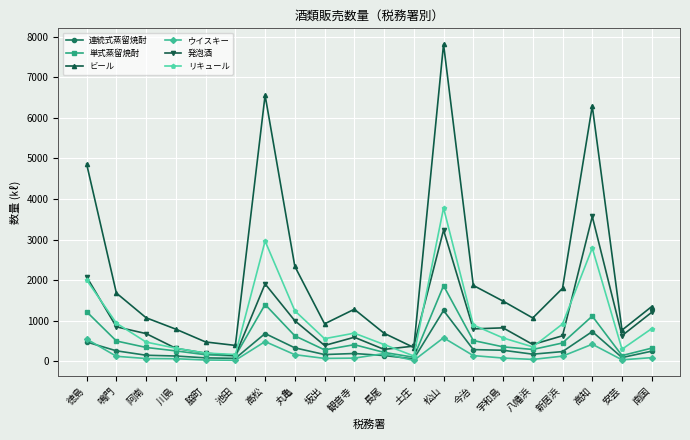

What is the average value of the 発泡酒 series?

1007